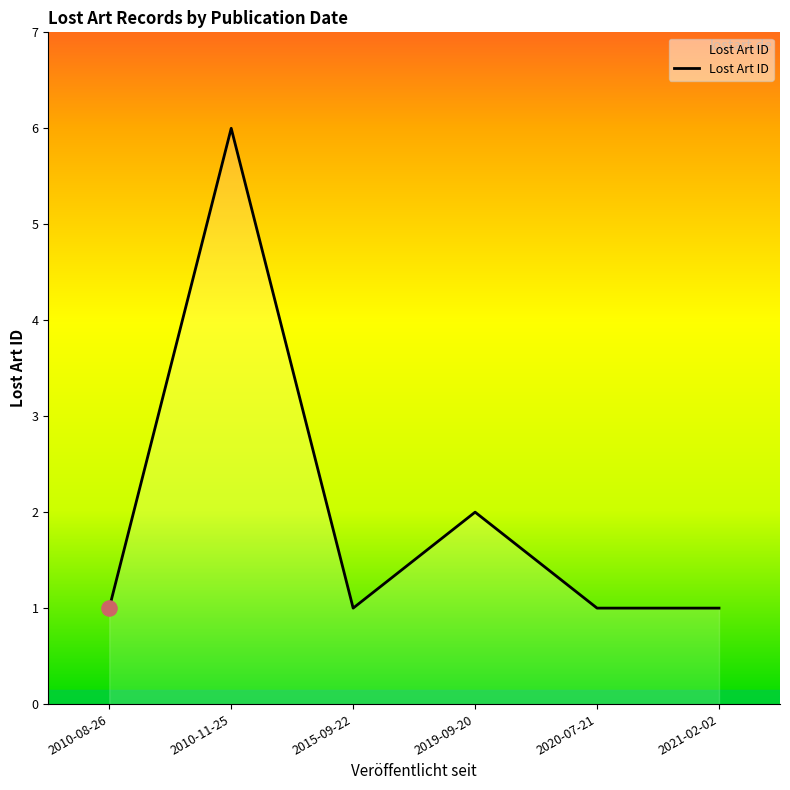

Approximately how many times larger is the value at 2015-09-22 compared to 2019-09-20?

0.5